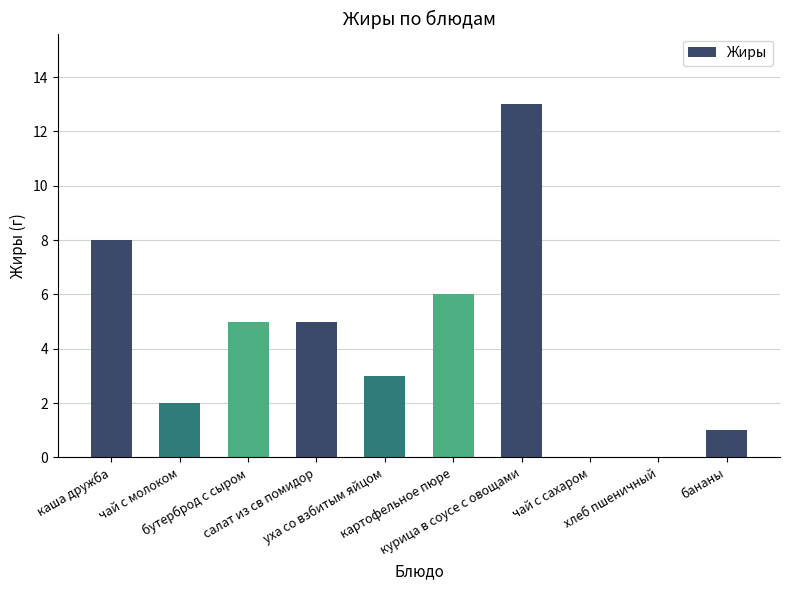

What is the greatest value displayed?

13